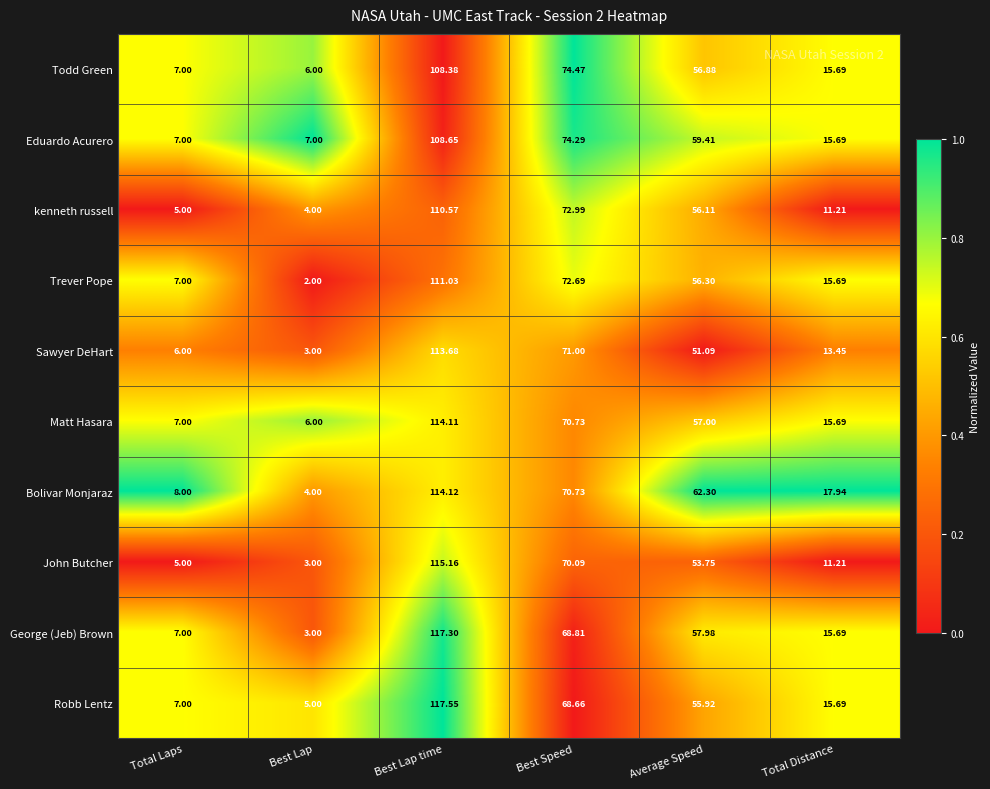

Which series has the largest range (max minus min)?

George (Jeb) Brown